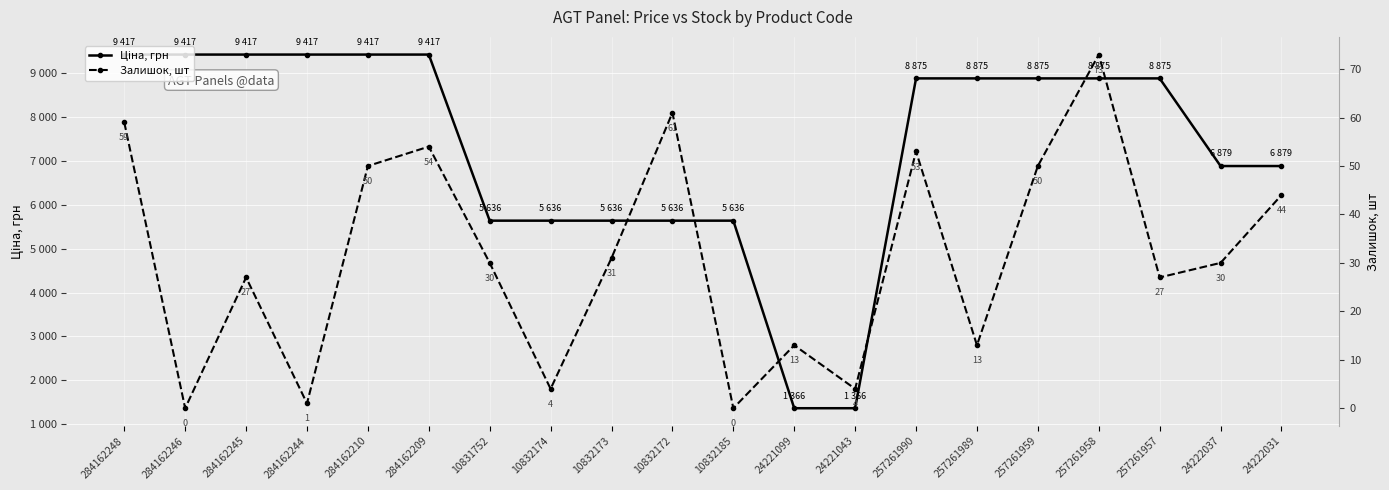

Which category has the highest value in the Ціна, грн series?

284162248